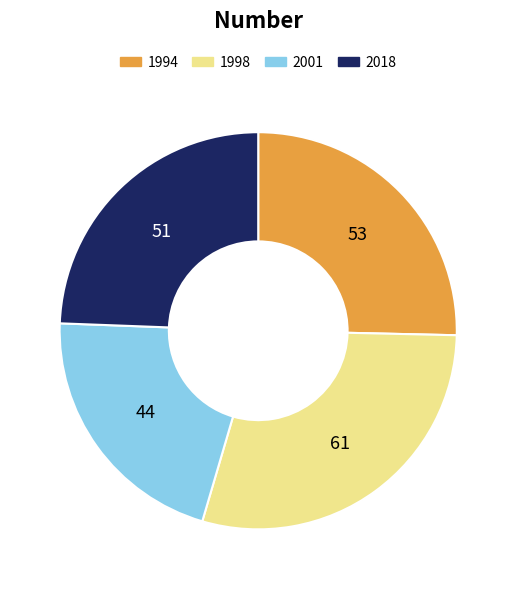

Which has a higher value, 2018 or 1994?

1994